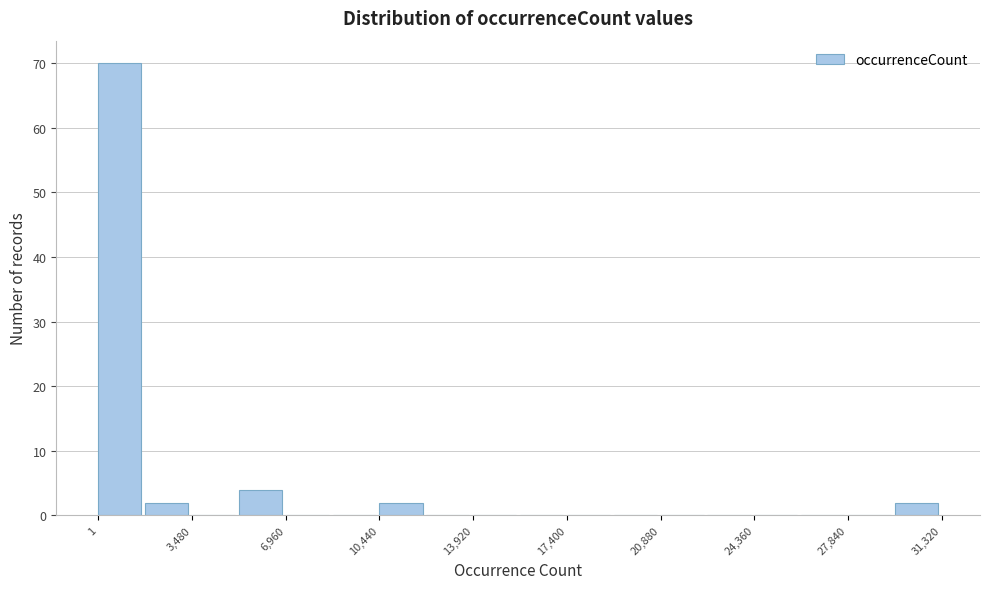

Read against the x-axis, roughly where is the centre of the tallest bar?

1000